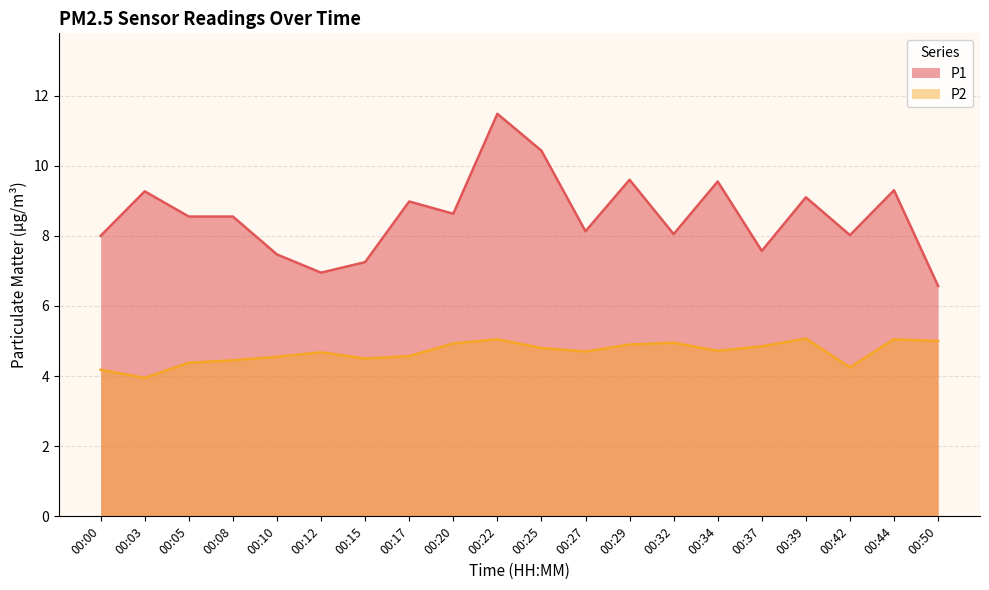

Rank the categories by P2 value from highest to lowest.

00:39, 00:22, 00:44, 00:50, 00:32, 00:20, 00:29, 00:37, 00:25, 00:34, 00:27, 00:12, 00:17, 00:10, 00:15, 00:08, 00:05, 00:42, 00:00, 00:03